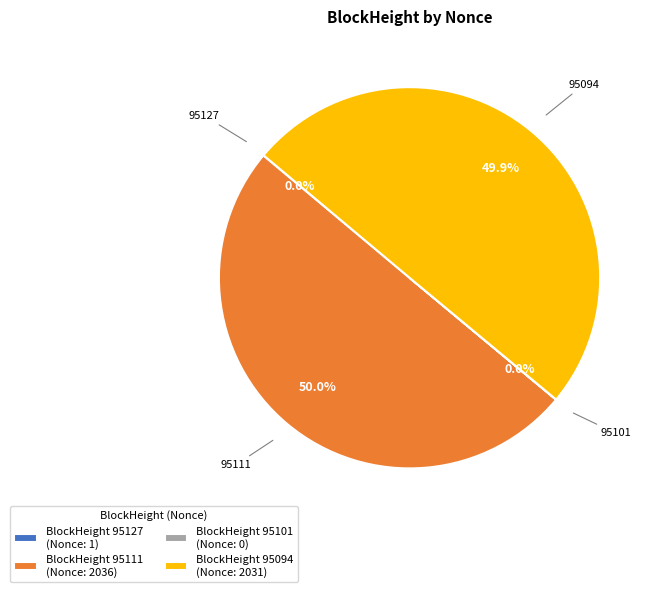

Combined, what portion of the pie is BlockHeight 95094 (Nonce: 2031) and BlockHeight 95111 (Nonce: 2036)?

100.0%